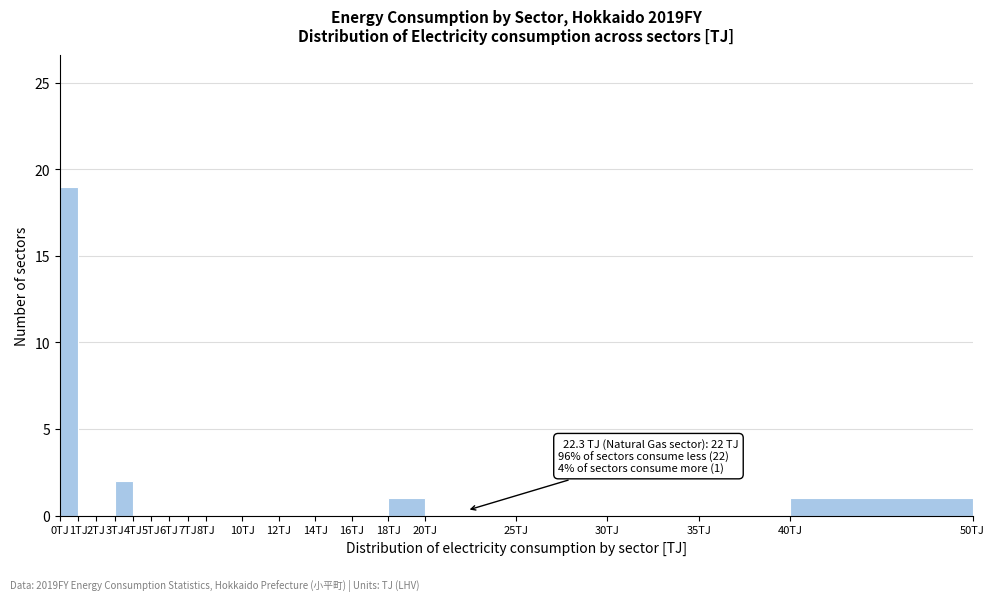

Over which range of the x-axis is the bar tallest?

0 to 1